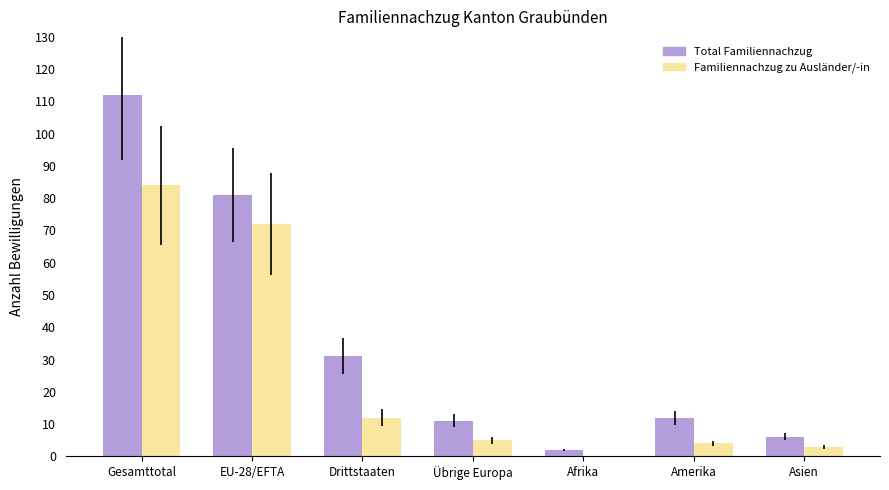

Does the chart contain stacked bars?

No